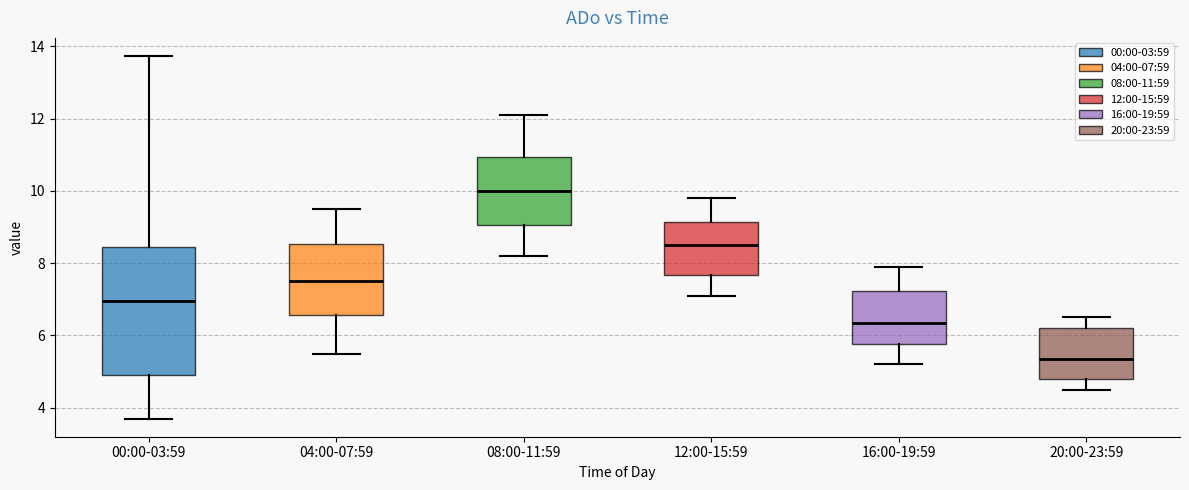

Which box has the highest median line?

08:00-11:59